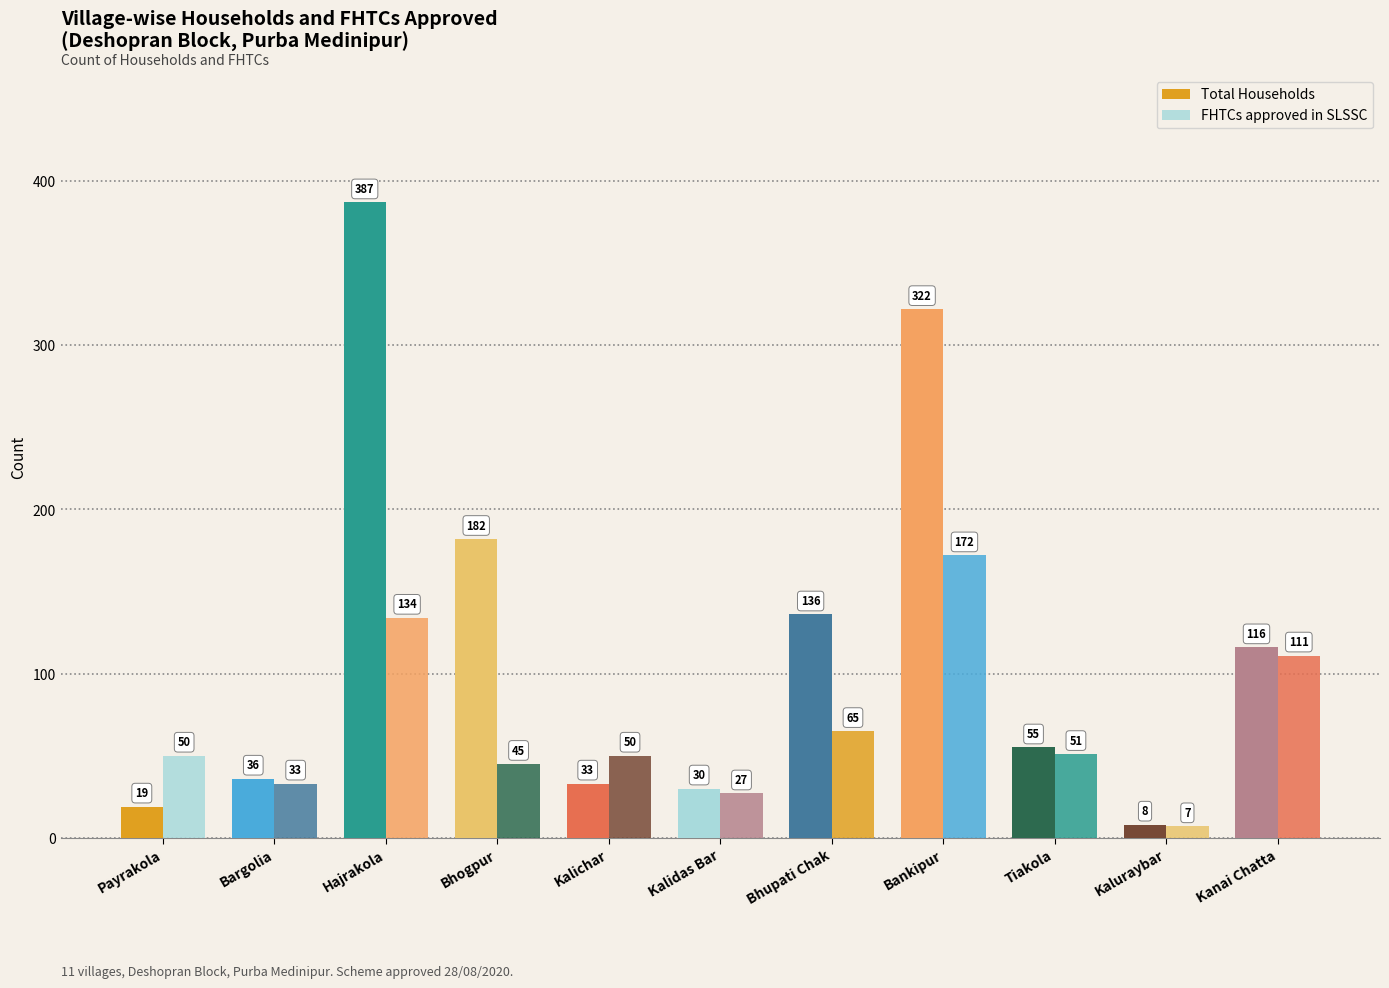

How many groups of bars are there?

11